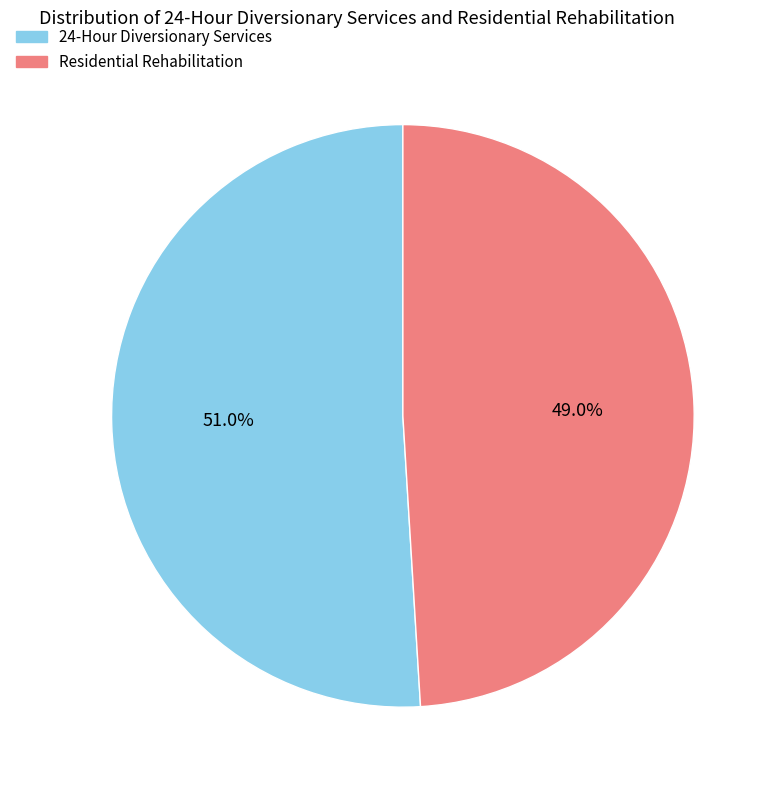

What is the total percentage of Residential Rehabilitation and 24-Hour Diversionary Services?

100.0%